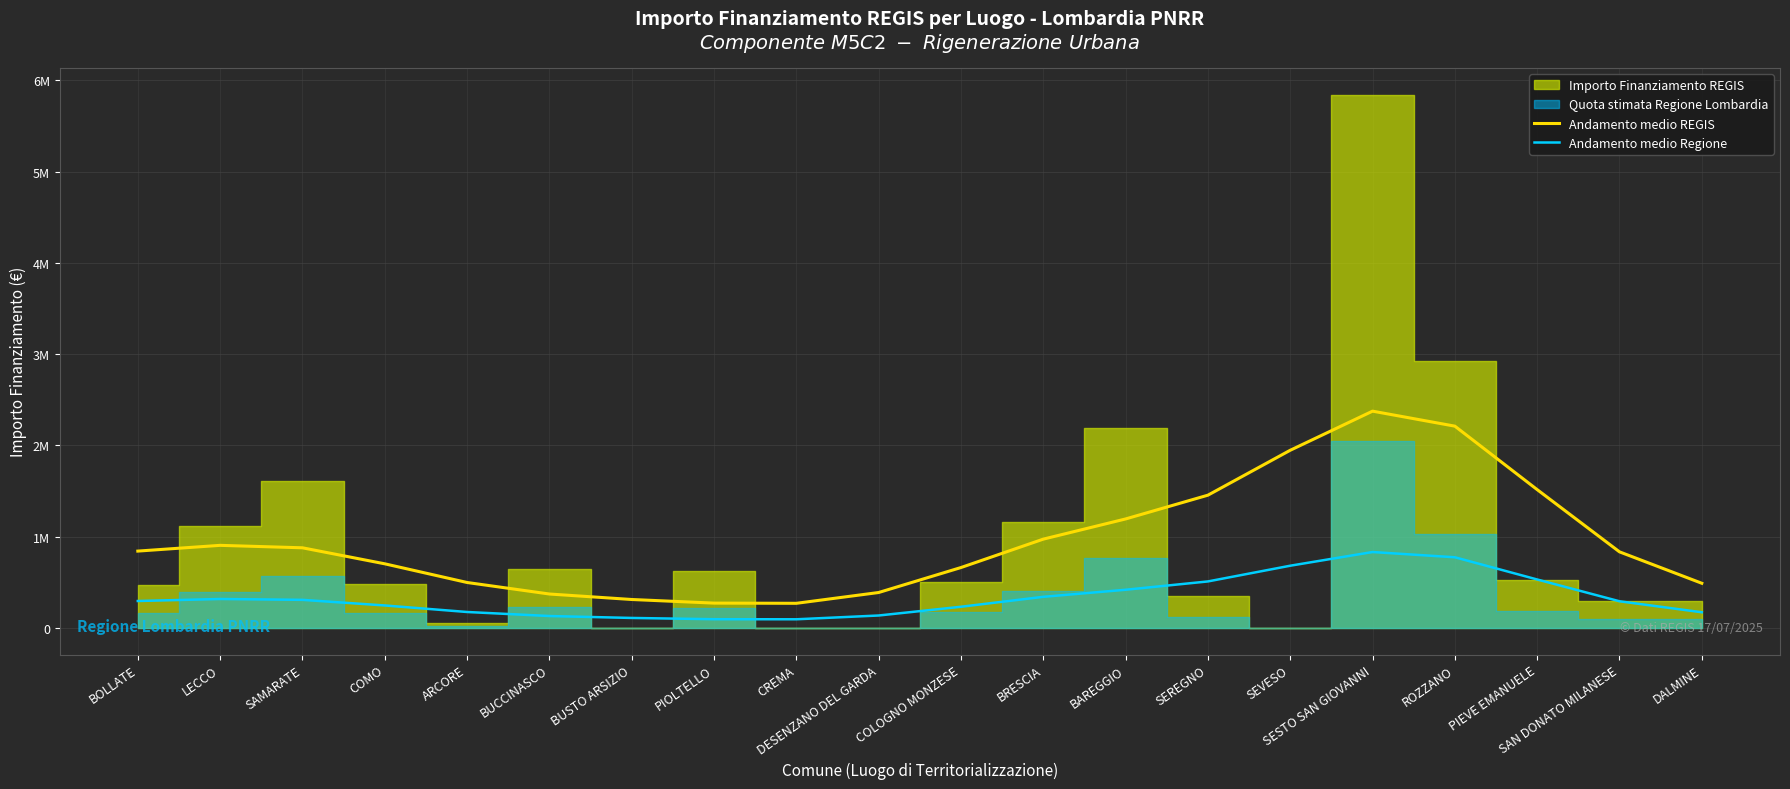

Between COMO and CREMA, which series saw the biggest shift?

Andamento medio REGIS